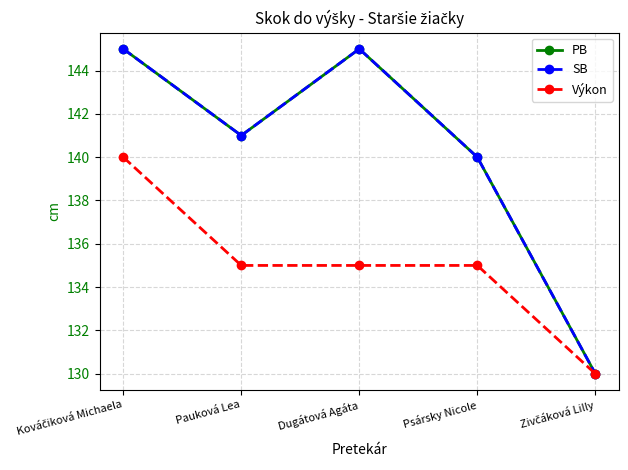

Does the chart have visible grid lines?

Yes